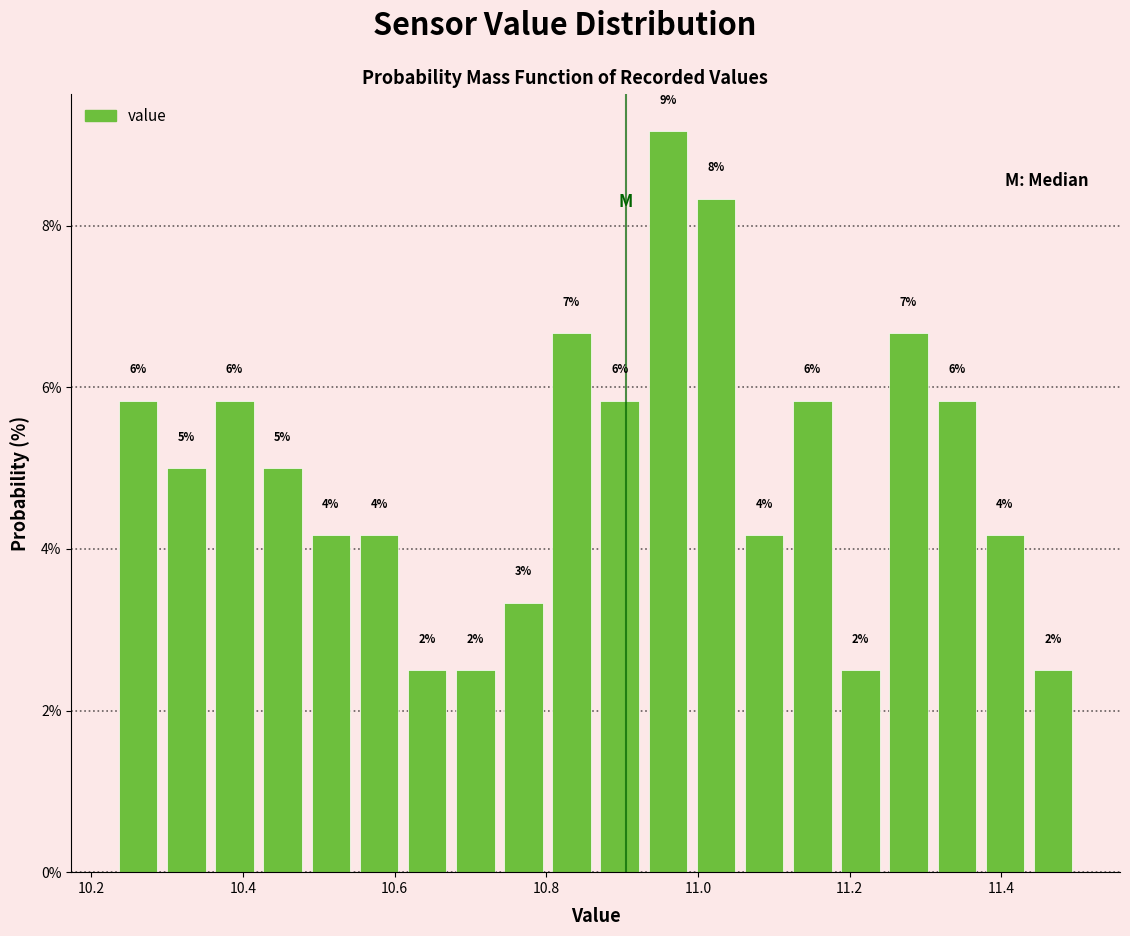

Around what value on the x-axis is the tallest bar? Give the approximate position of its centre, as read against the axis.

10.96